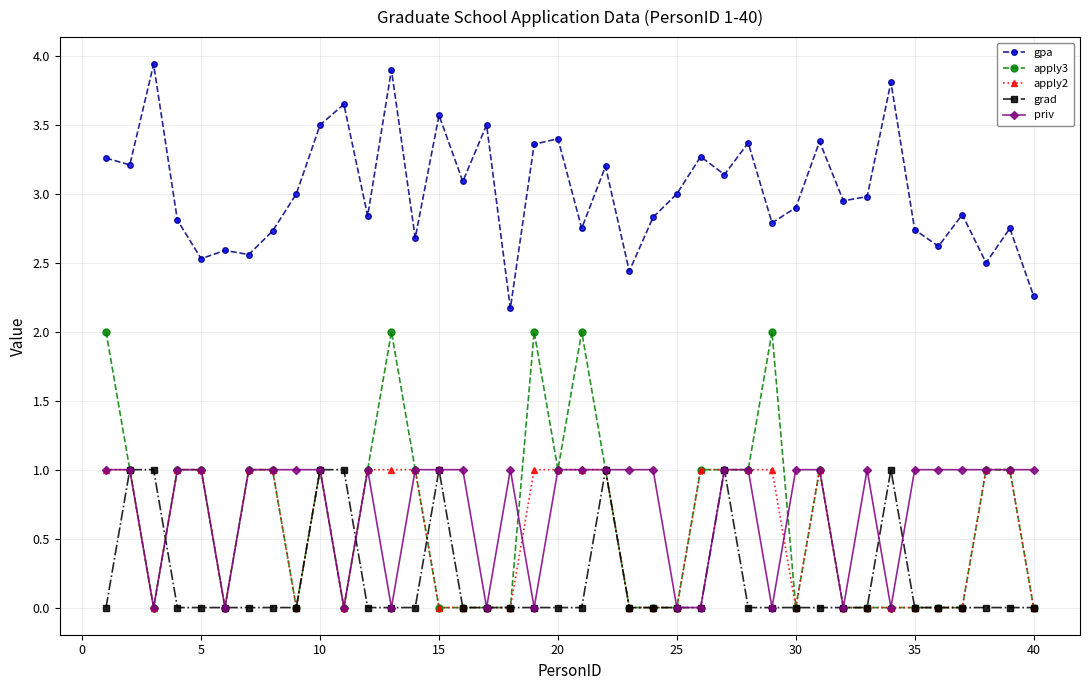

What is the sum of all grad values?

8.0